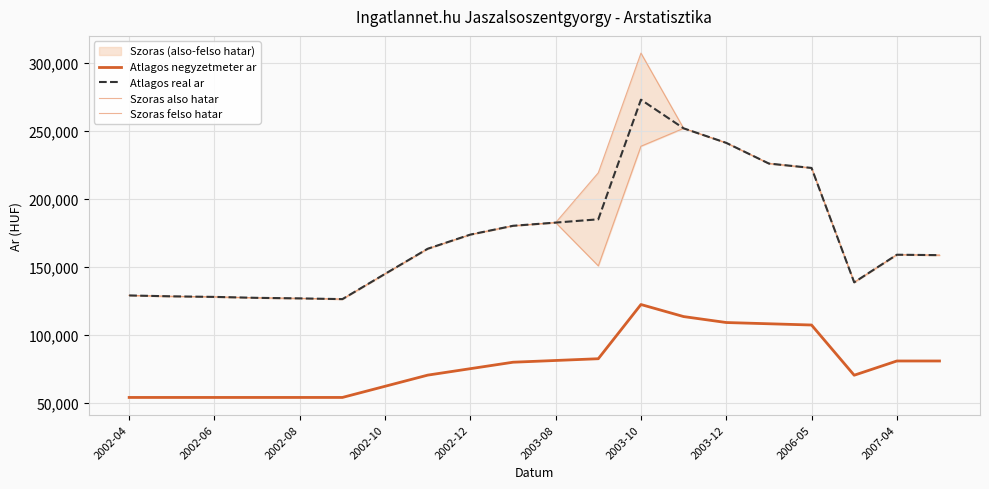

True or false: Atlagos negyzetmeter ar and Atlagos real ar intersect in this chart.

False